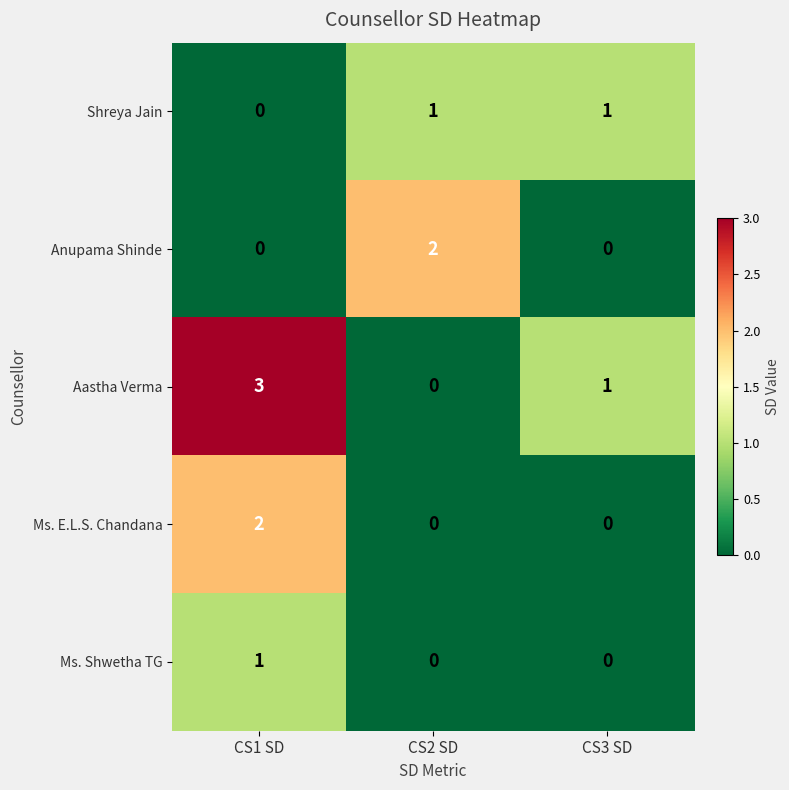

What is the difference between the highest and lowest values at CS3 SD?

1